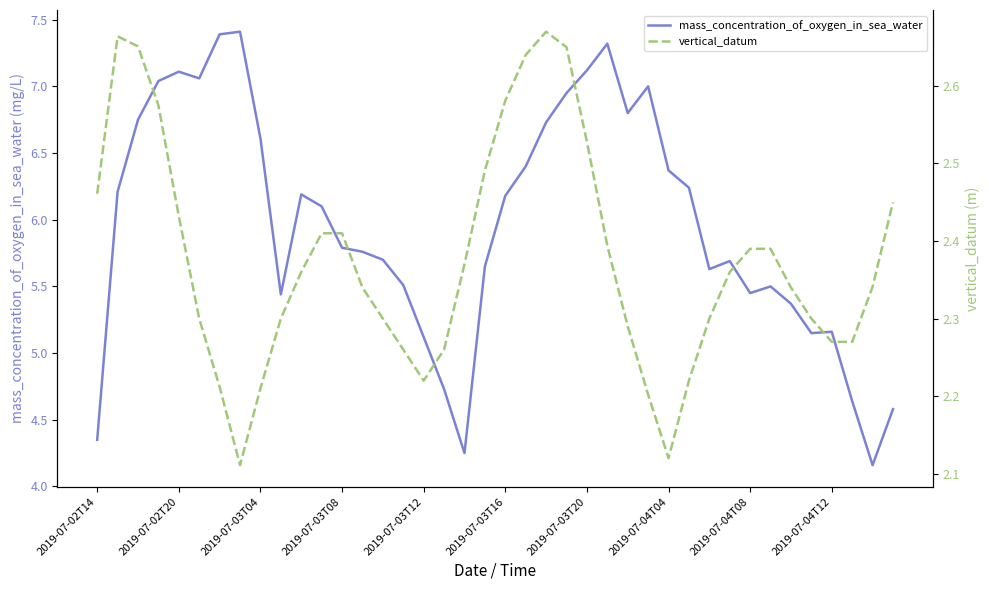

What is the minimum value for mass_concentration_of_oxygen_in_sea_water?

4.2